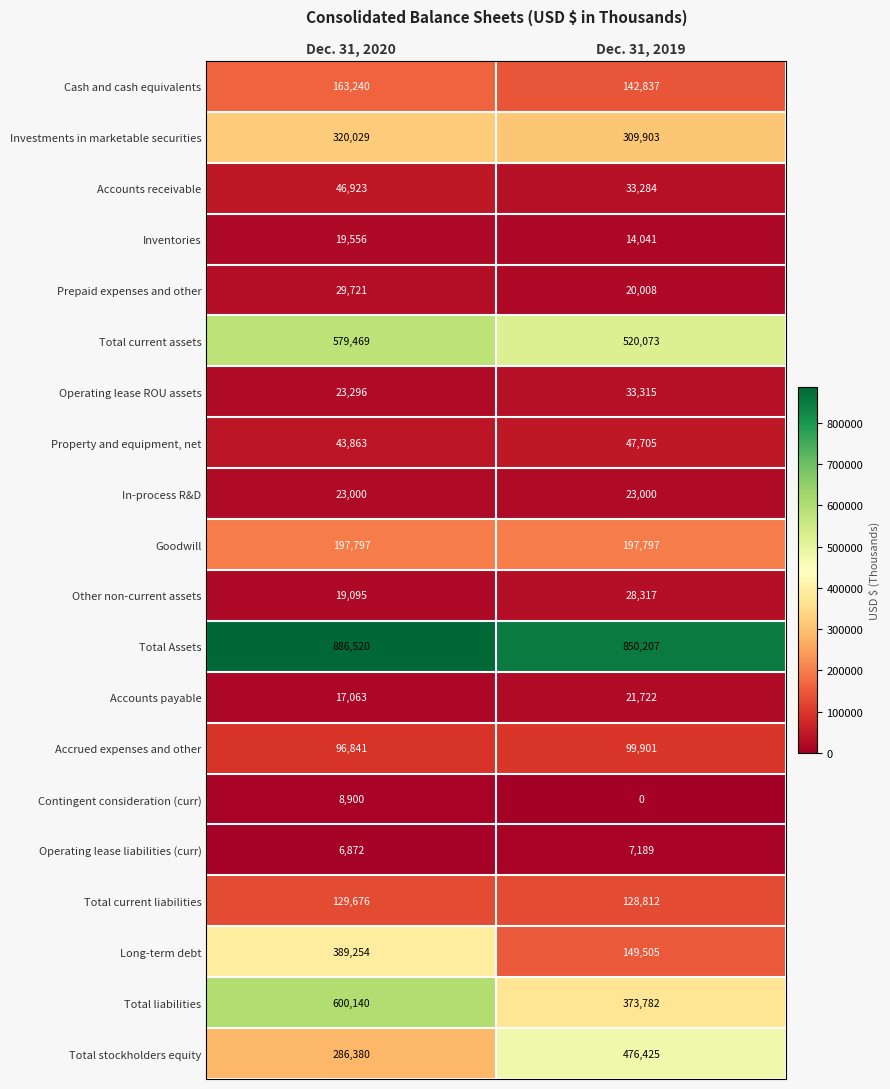

What is the greatest value displayed?

886520